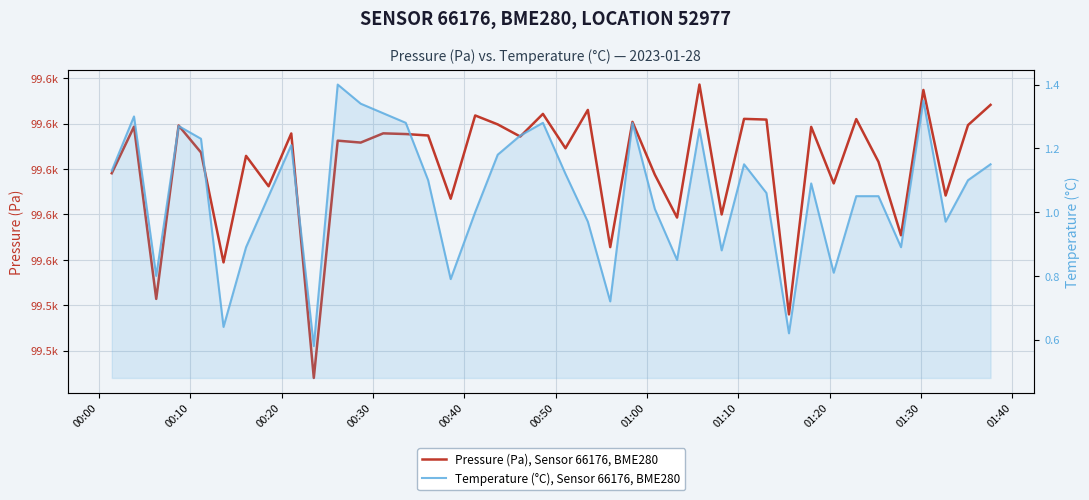

How many values in the Pressure (Pa), Sensor 66176, BME280 series exceed 99614?

20